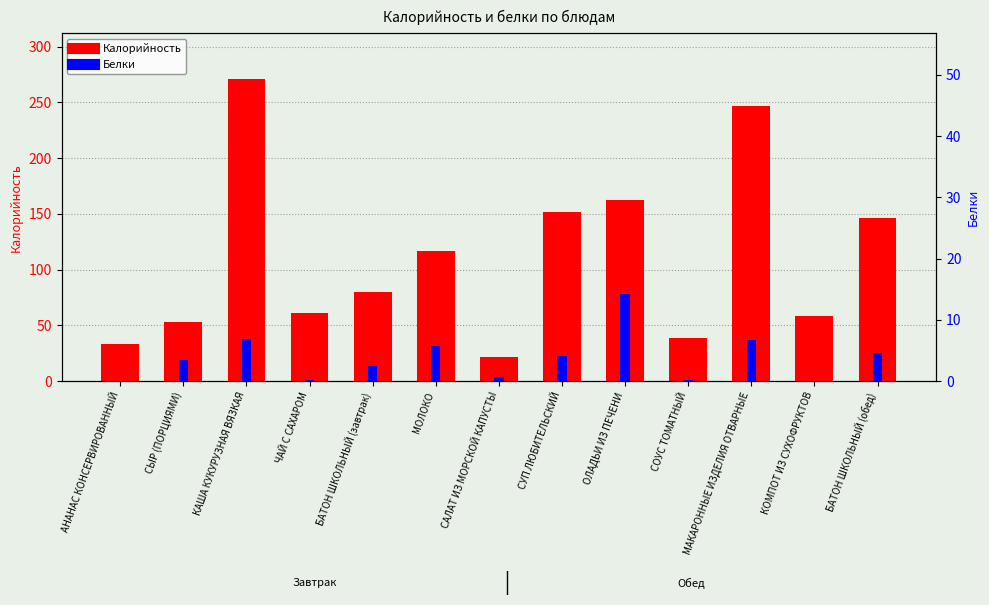

The Белки series shows 8.0 at ОЛАДЬИ ИЗ ПЕЧЕНИ. True or false?

False